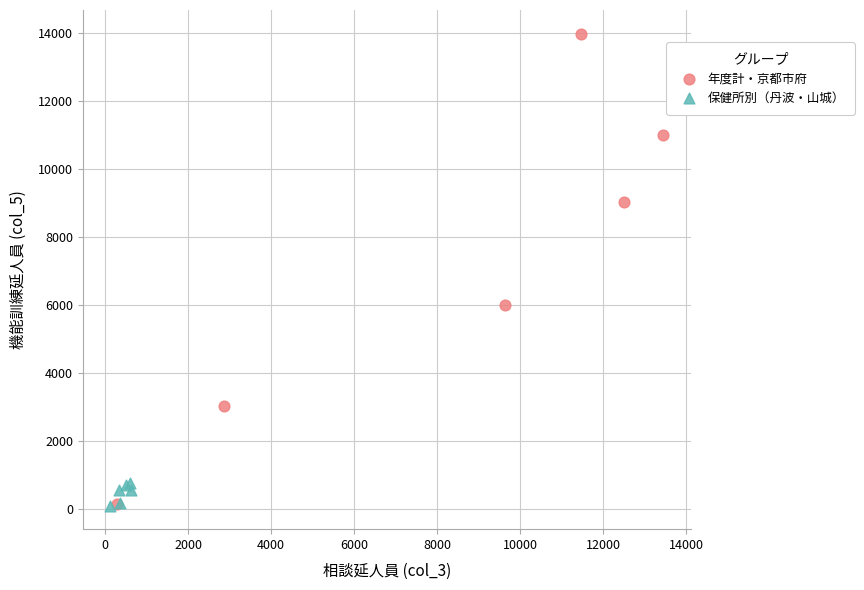

Which series reaches the maximum Y coordinate?

年度計・京都市府